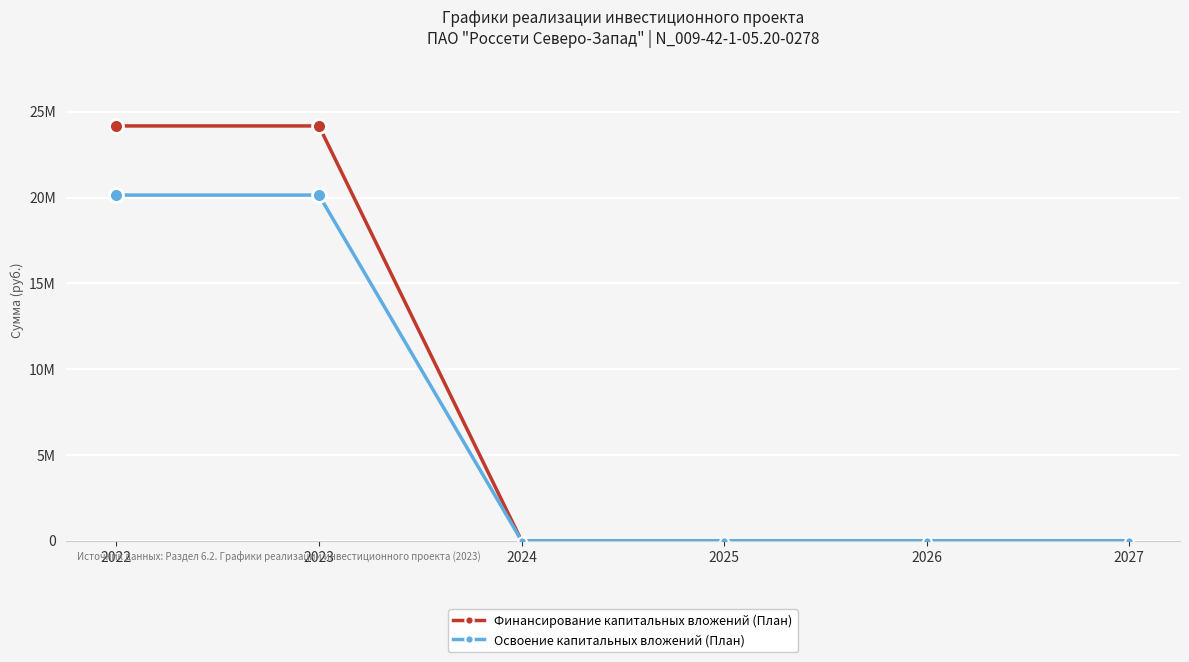

Is it true that Освоение капитальных вложений (План) equals 6190729 at 2025?

False